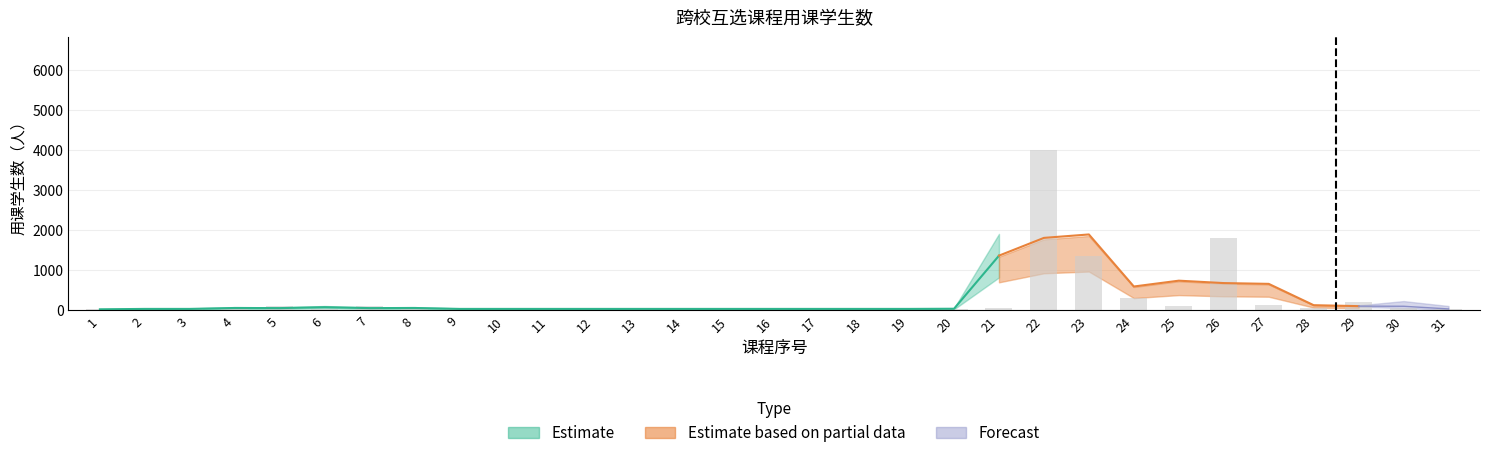

Does the chart contain stacked bars?

No